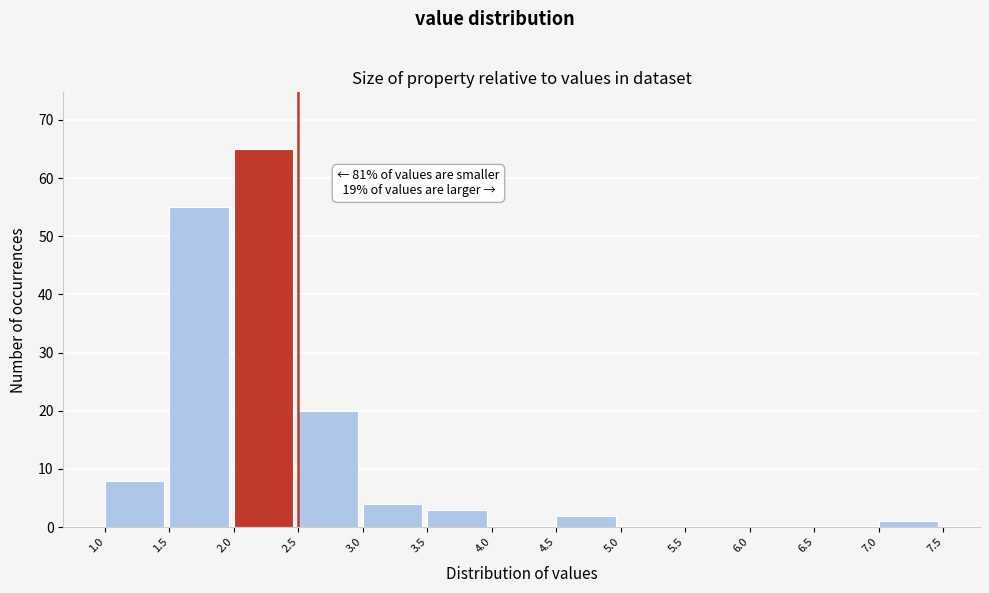

Which range on the x-axis has the tallest bar?

2.0 to 2.5